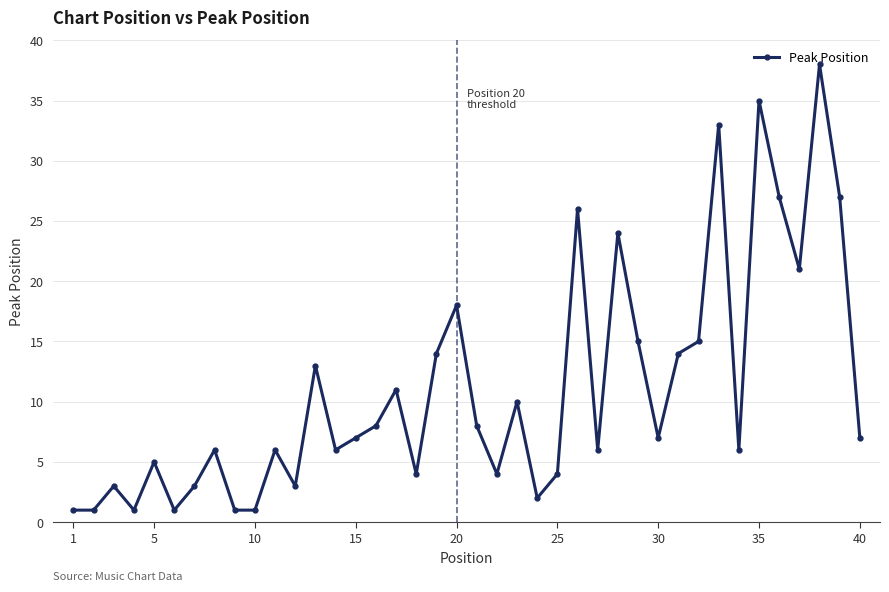

What is the value of the 37th point from the left?

21